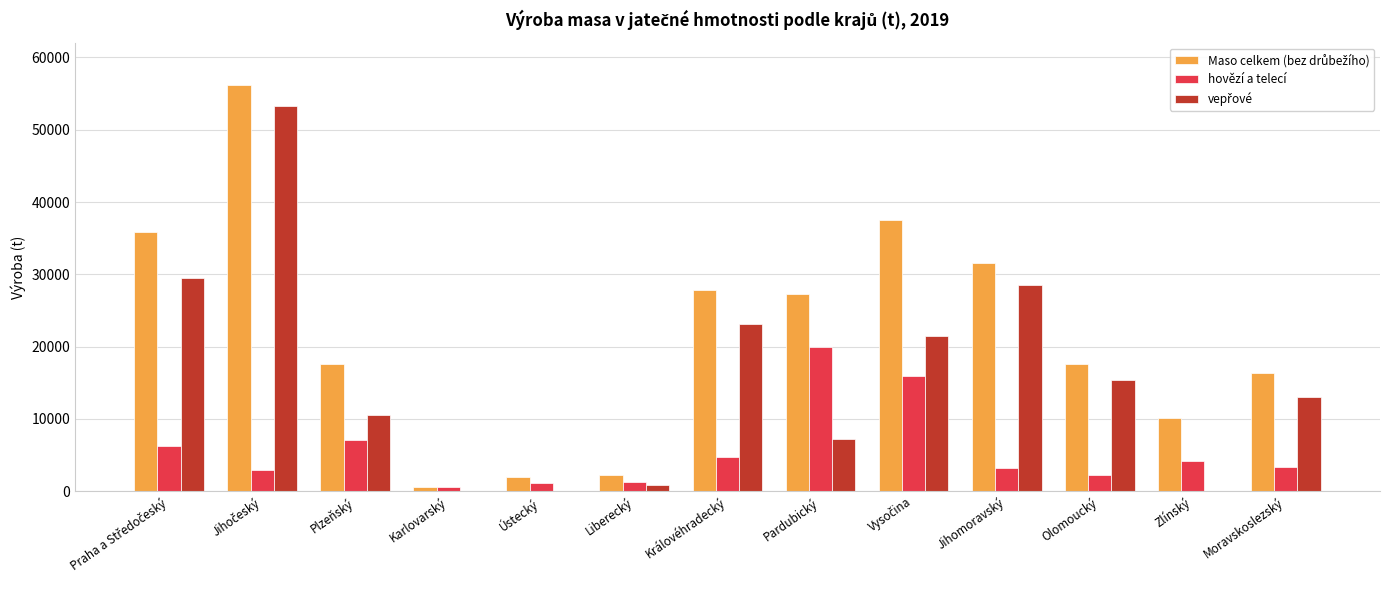

What is the greatest value displayed?

56257.6